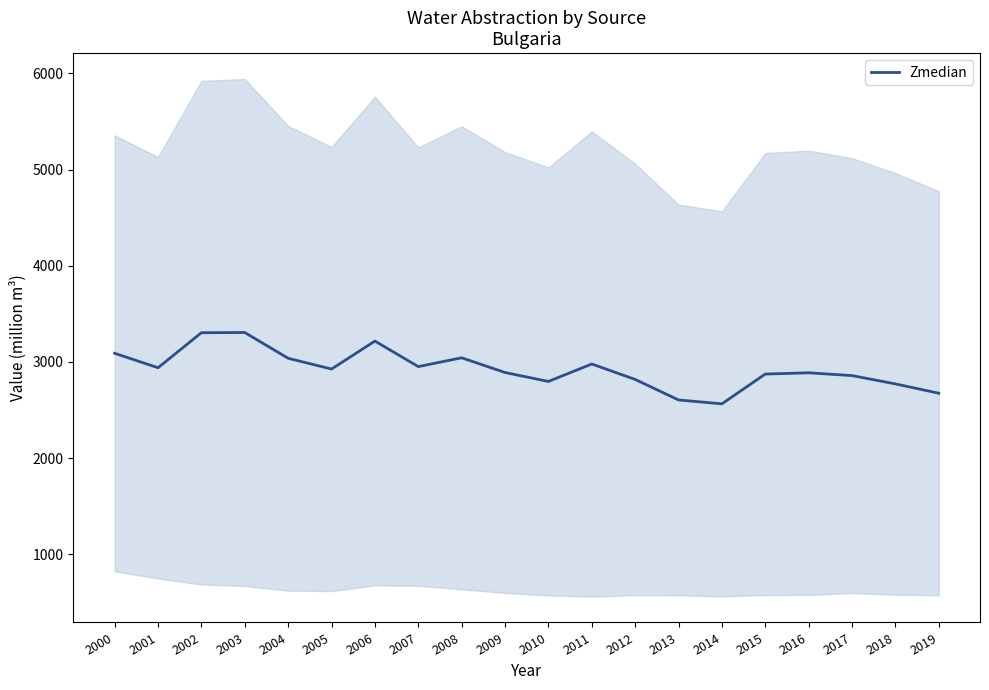

How many lines are shown in the chart?

1